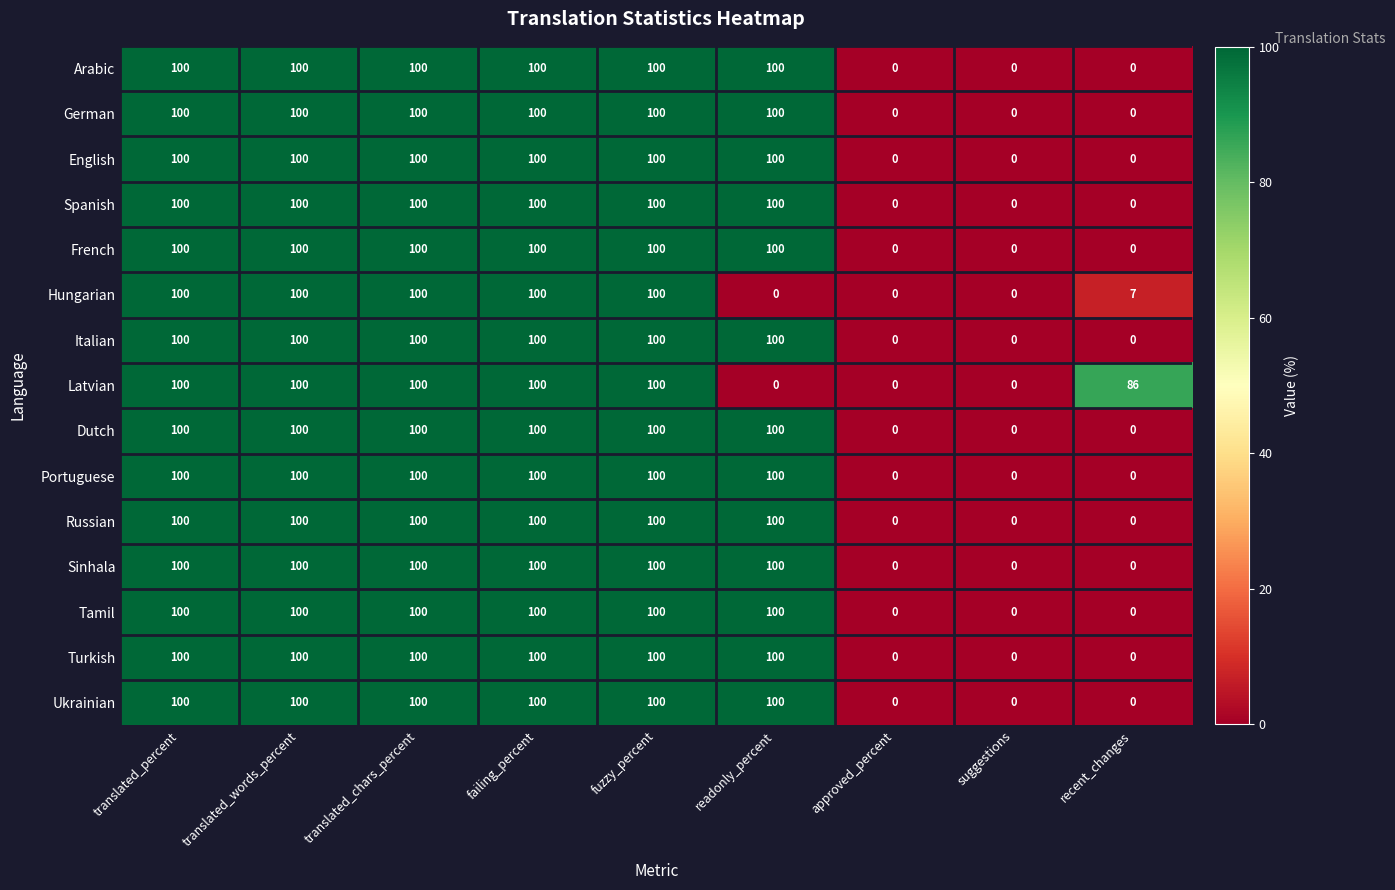

What is the highest value of the Sinhala series?

100